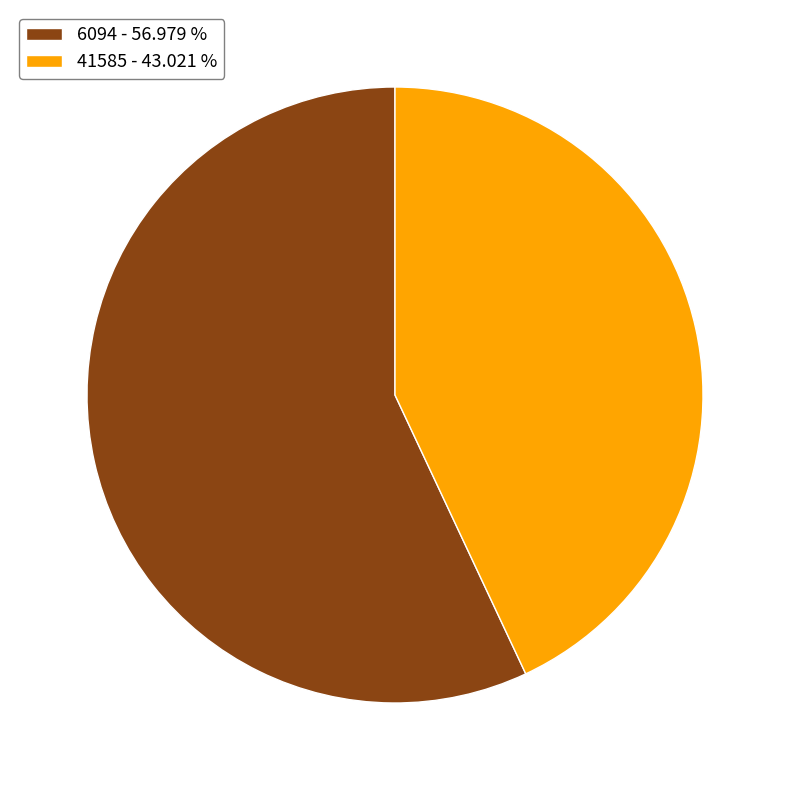

Between 41585 - 43.021 % and 6094 - 56.979 %, which is larger?

6094 - 56.979 %